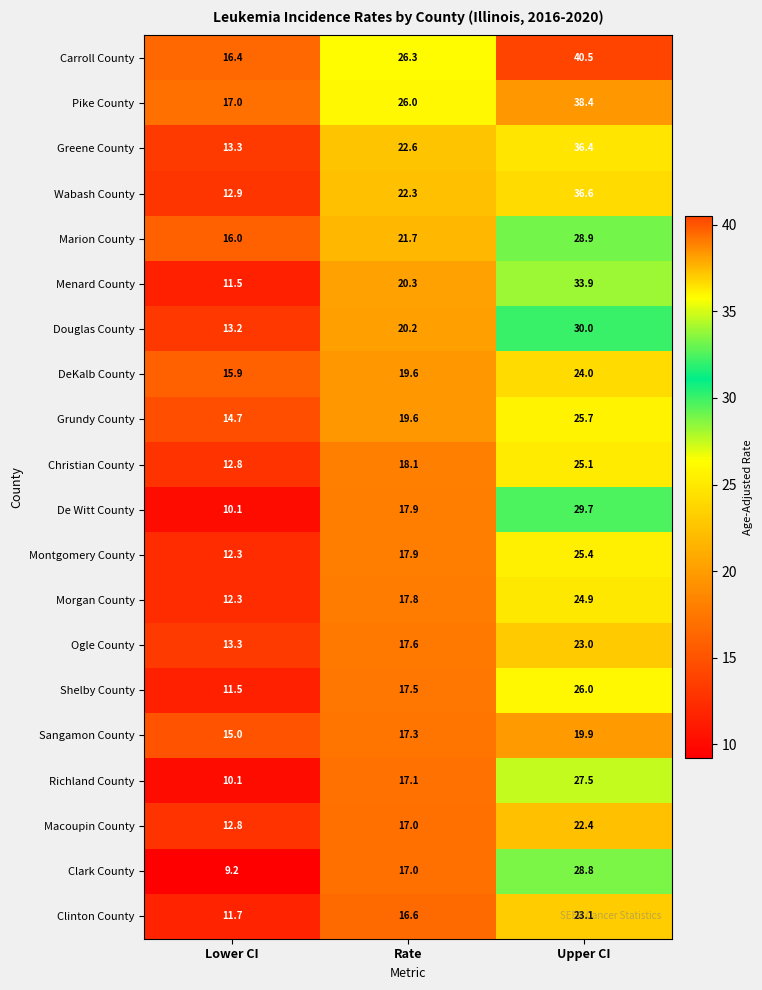

Where is Clark County nearest to the value 19?

Rate